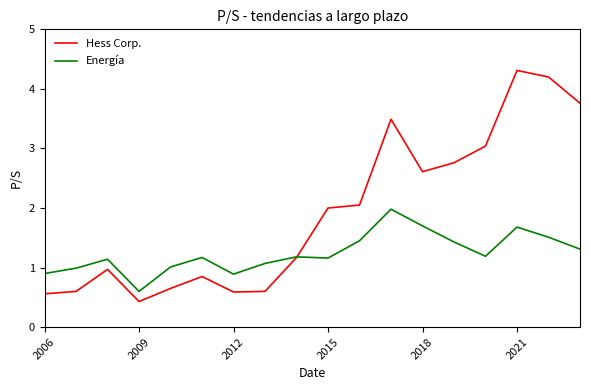

What is the smallest value displayed?

0.4